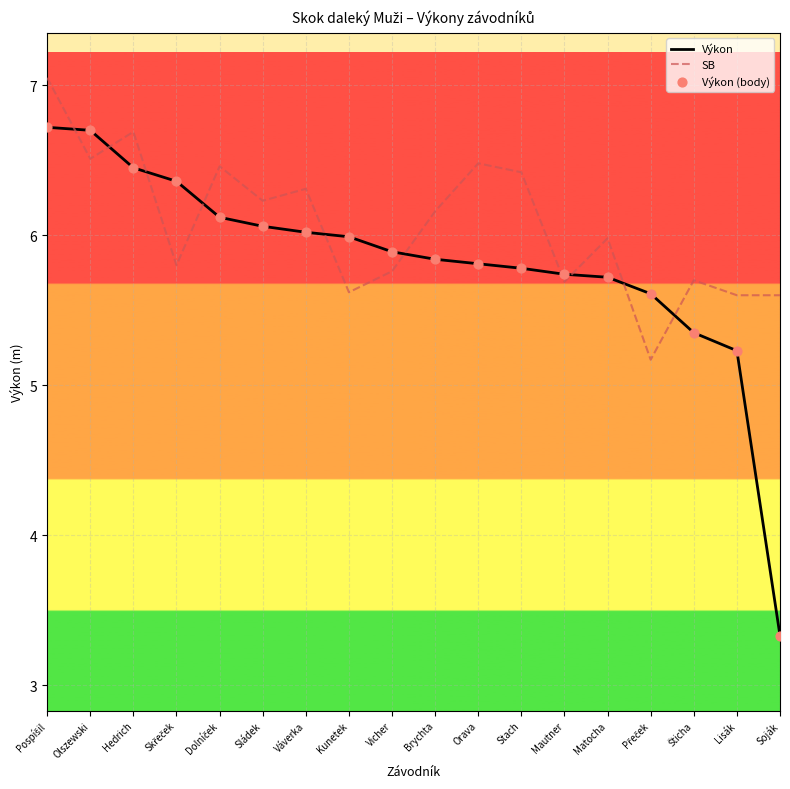

Which series has the largest total across all categories?

SB